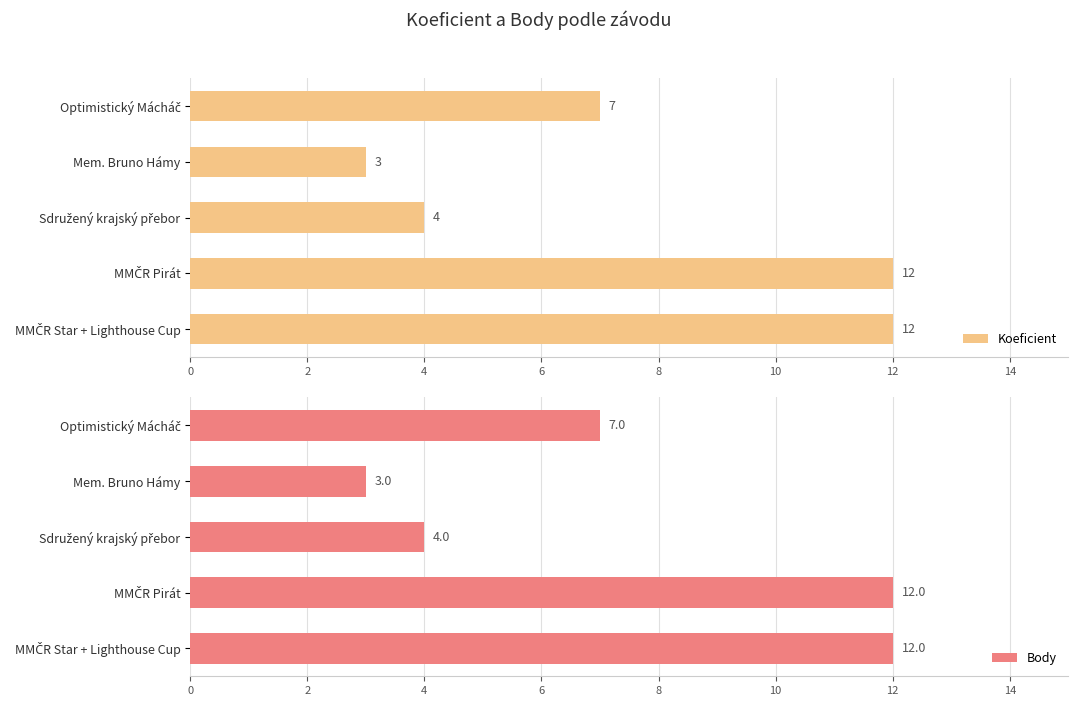

What is the sum of all Koeficient values?

38